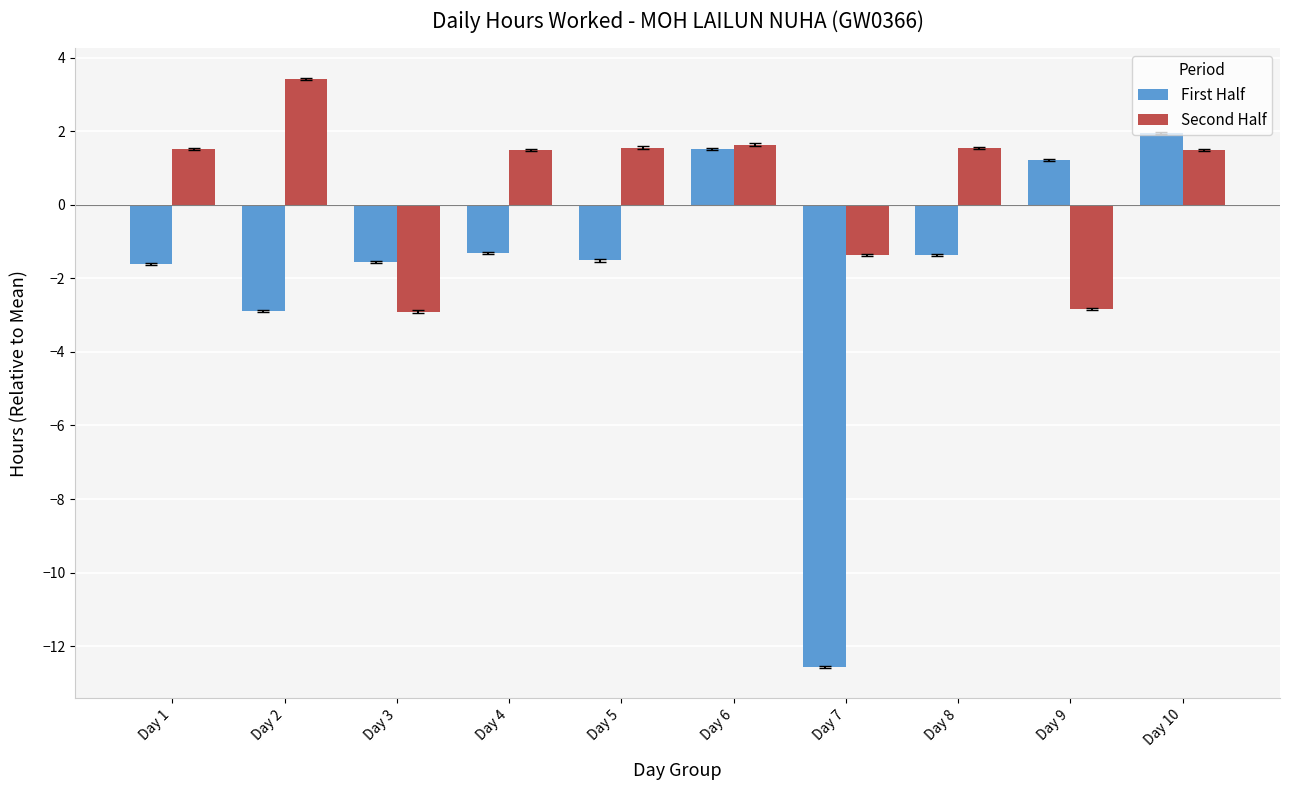

What is the value of the Second Half bar at the 1st from the left?

1.5